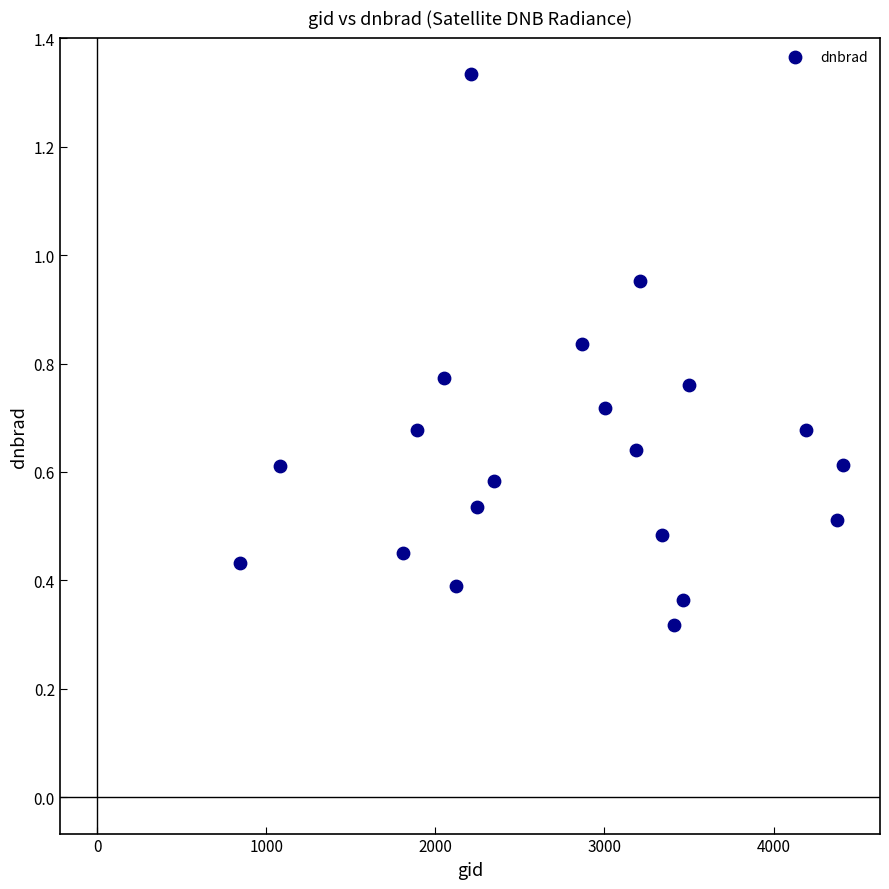

Count the number of points in this scatter plot.

20